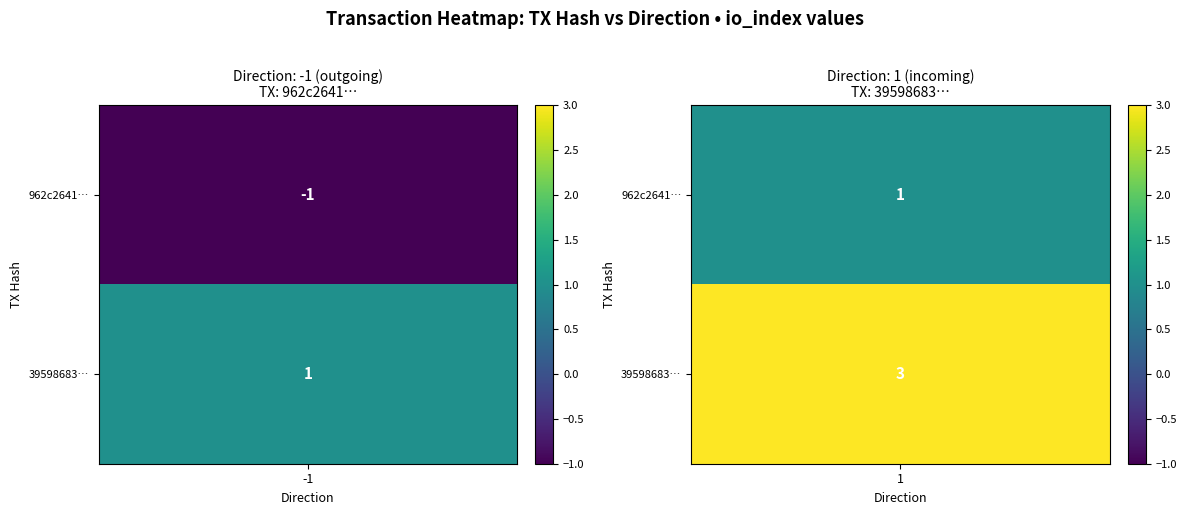

The 962c264165d4fa4b52282a8ce7cf36c104f9bb1 series shows 0 at 0. True or false?

False